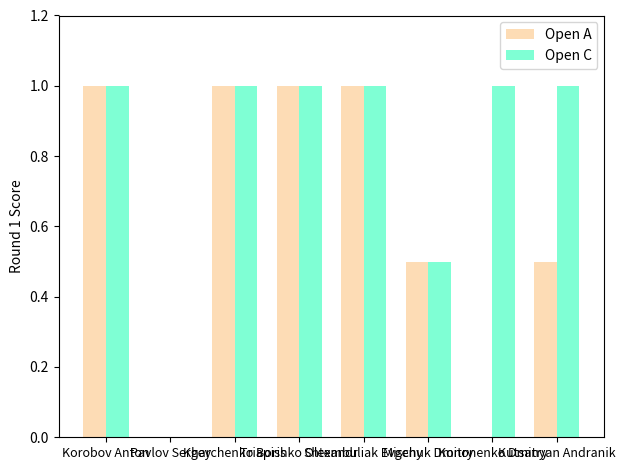

What is the greatest value displayed?

1.0